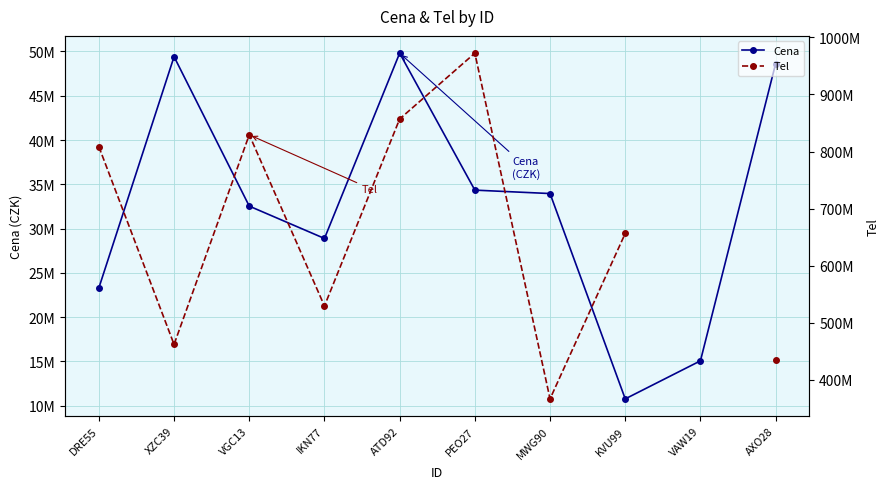

What are all the series names shown in the legend?

Cena, Tel